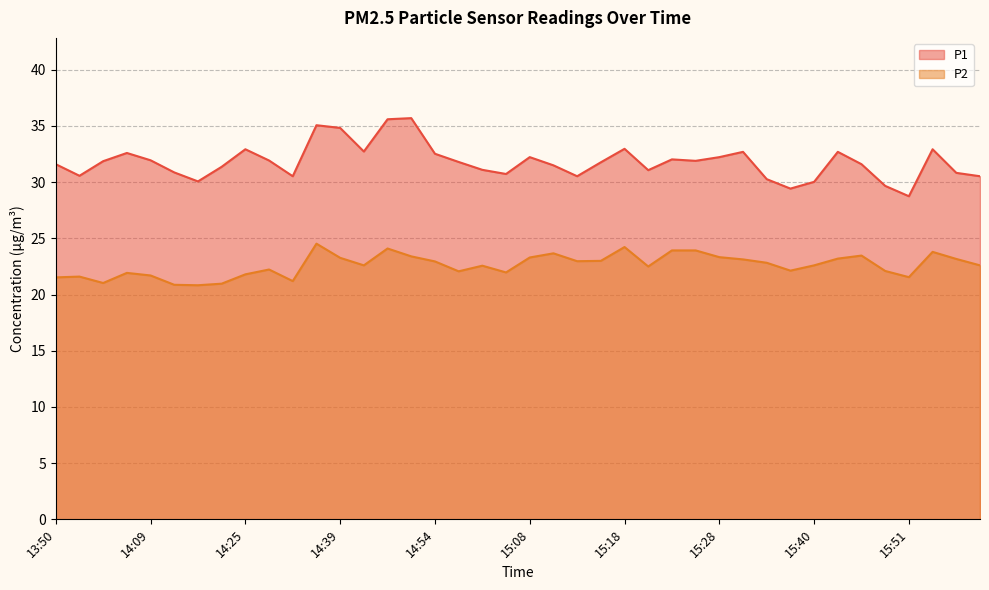

True or false: P1 and P2 cross at least once.

False